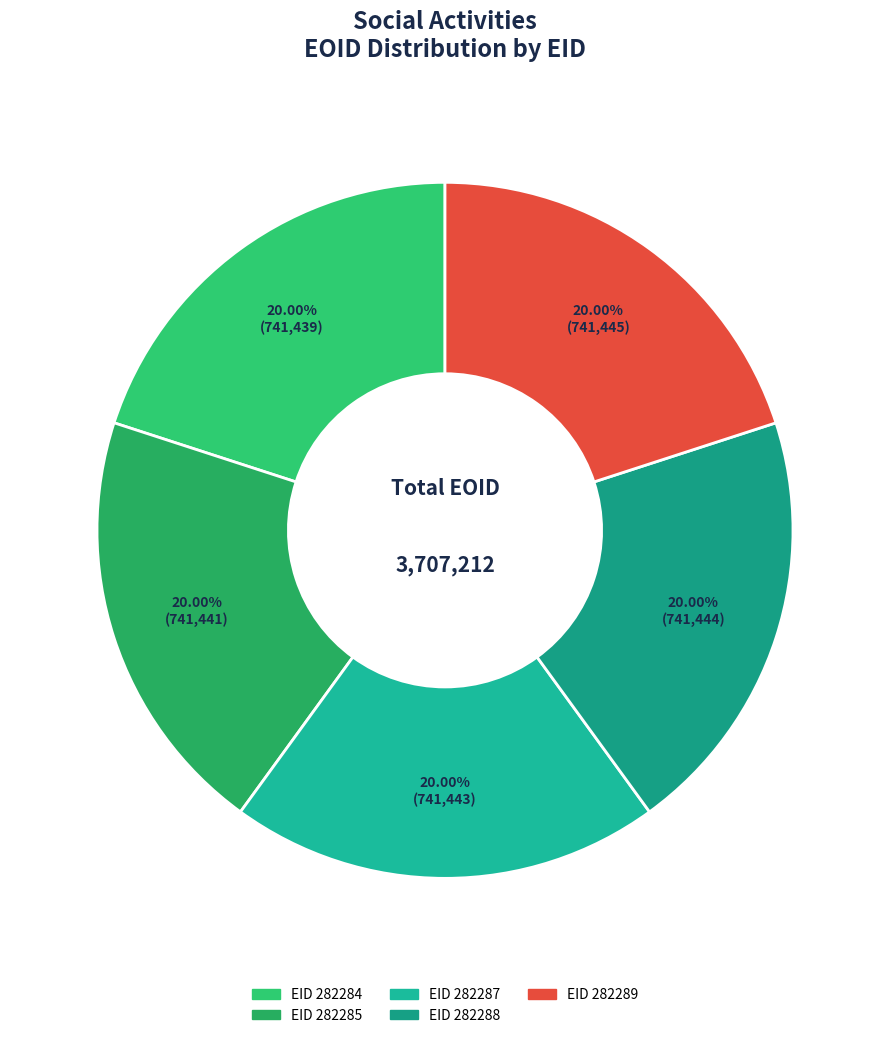

Count the number of slices in the pie.

5